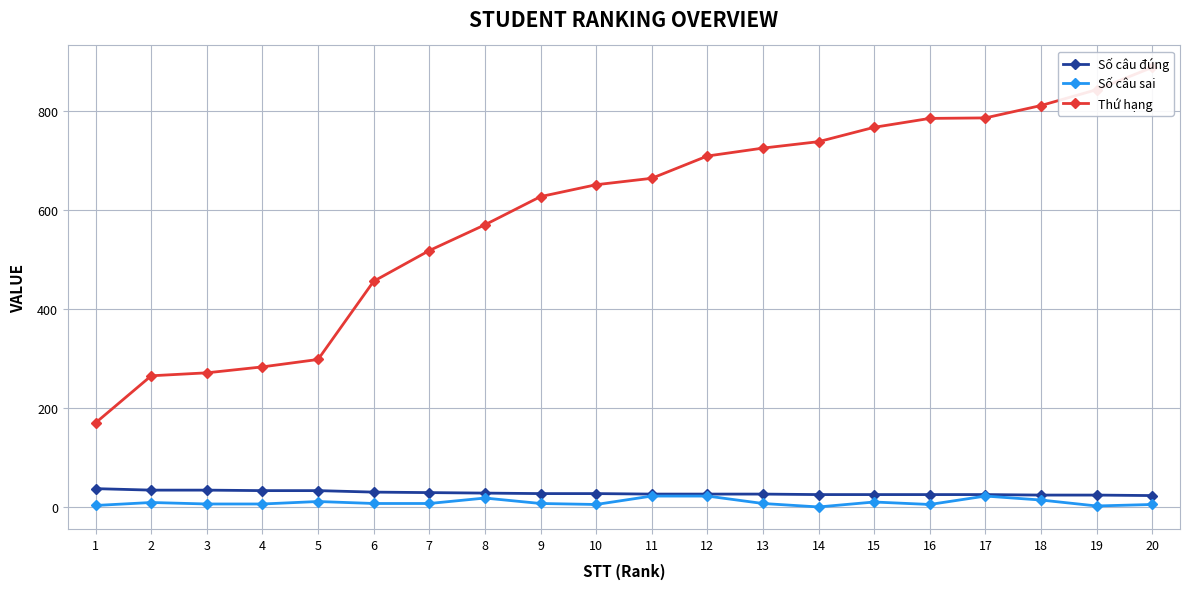

Is the value of Số câu đúng at 13 greater than the value of Số câu sai at 3?

Yes